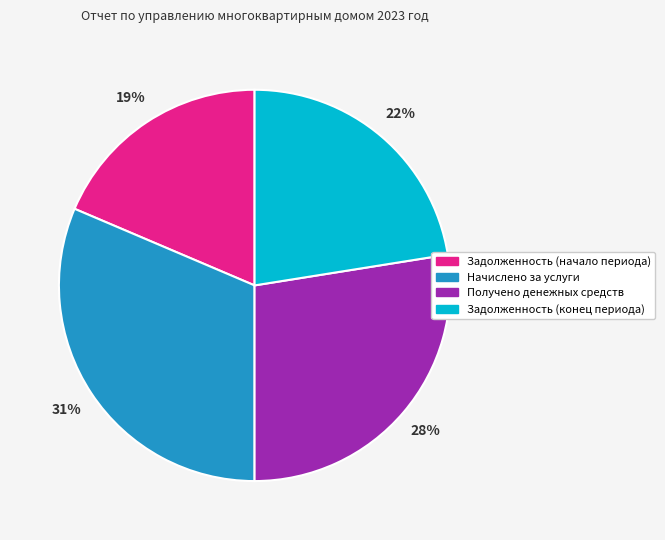

Does Получено денежных средств represent more than half of the total?

No